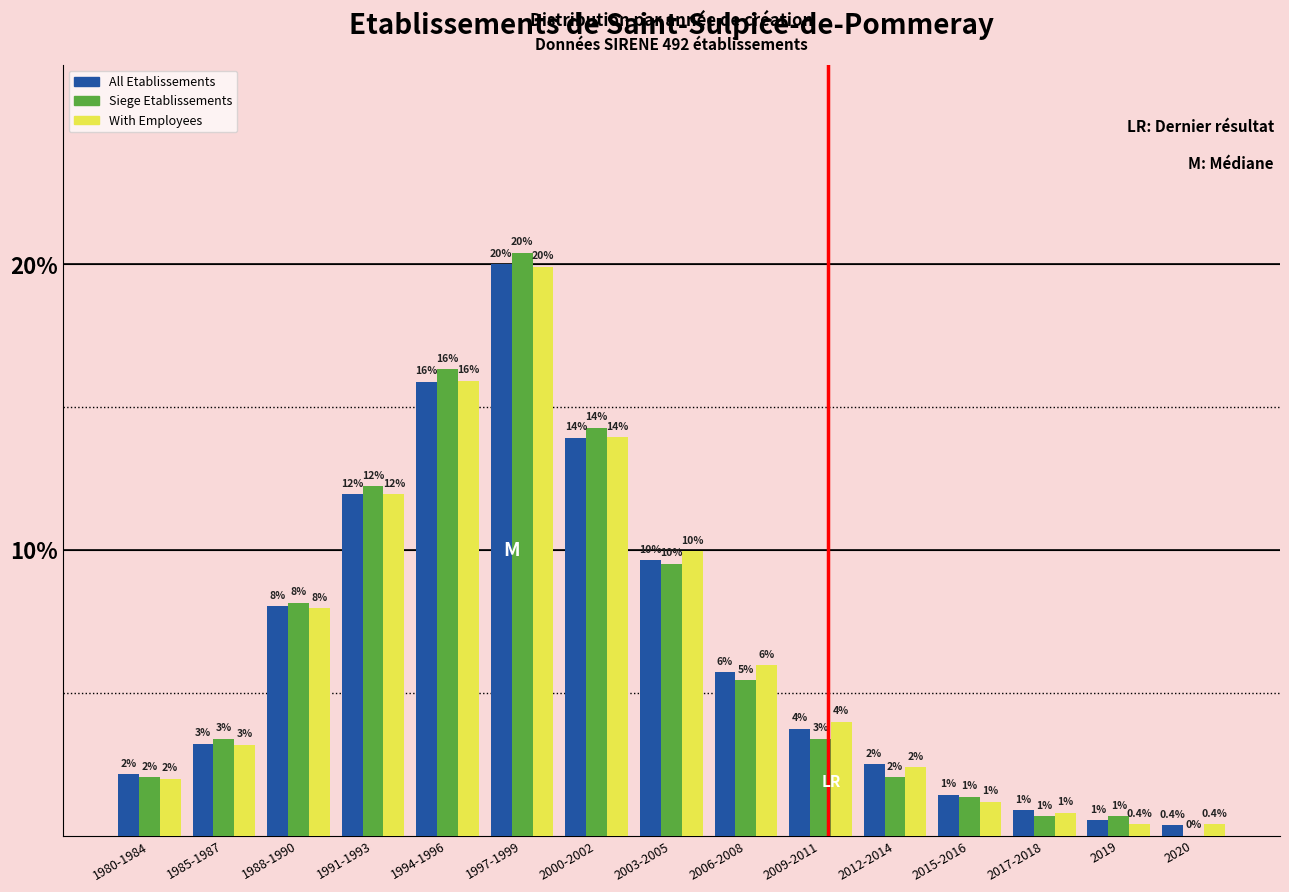

Does the chart contain stacked bars?

No